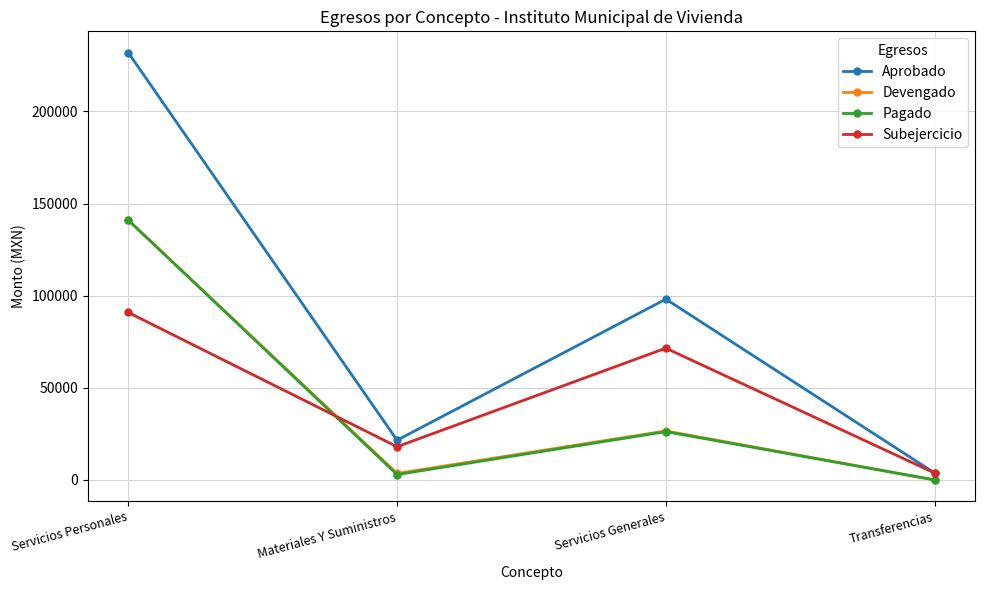

How many lines are shown in the chart?

4